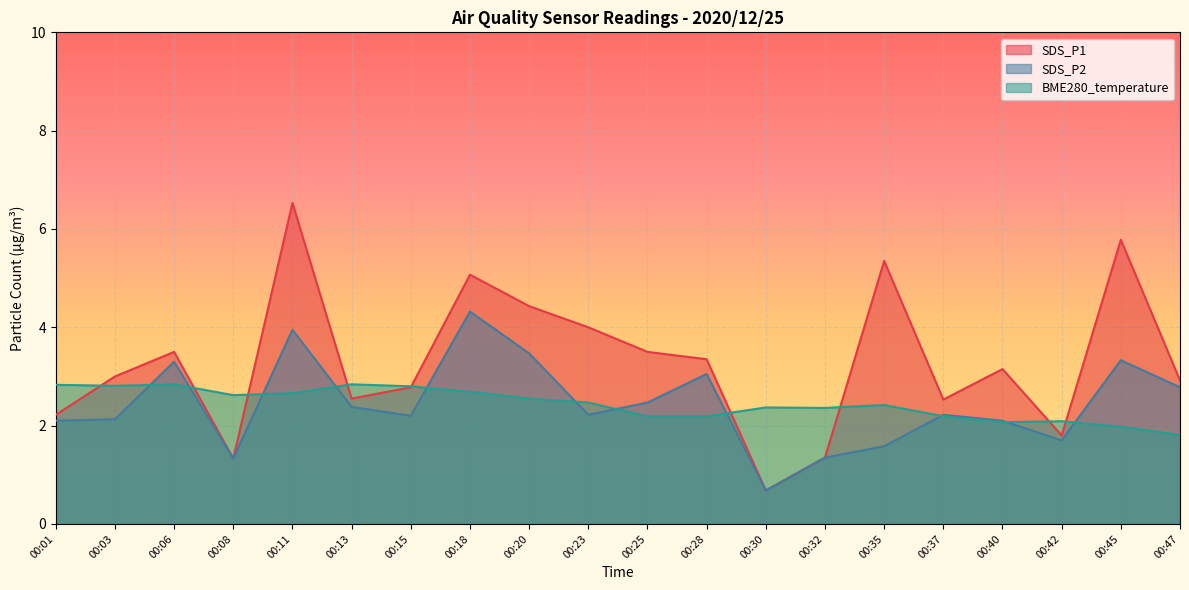

What is the difference between the maximum and minimum values in the SDS_P1 series?

5.9